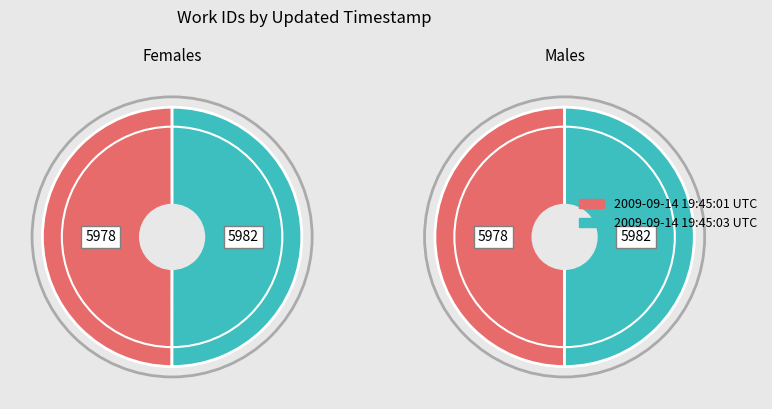

To the nearest percent, what portion does 2009-09-14 19:45:01 UTC represent?

50%